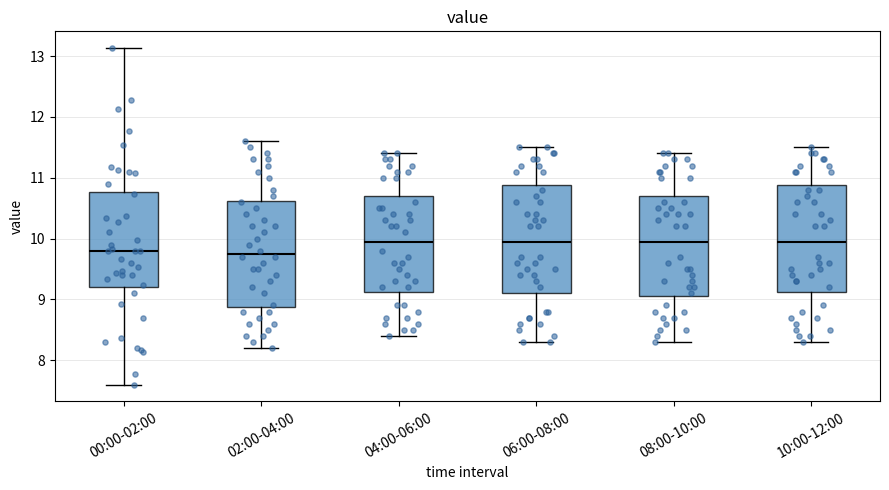

Reading left to right, read every box against the y-axis: the position of its median line, the range the box covers, and the ends of its whiskers. The values are not printed on the chart, so give them approximately, as read against the axis.

00:00-02:00: median 9.8, box 9.2 to 10.8, whiskers 7.6 to 13.1
02:00-04:00: median 9.8, box 8.9 to 10.6, whiskers 8.2 to 11.6
04:00-06:00: median 10.0, box 9.1 to 10.7, whiskers 8.4 to 11.4
06:00-08:00: median 10.0, box 9.1 to 10.9, whiskers 8.3 to 11.5
08:00-10:00: median 10.0, box 9.1 to 10.7, whiskers 8.3 to 11.4
10:00-12:00: median 10.0, box 9.1 to 10.9, whiskers 8.3 to 11.5